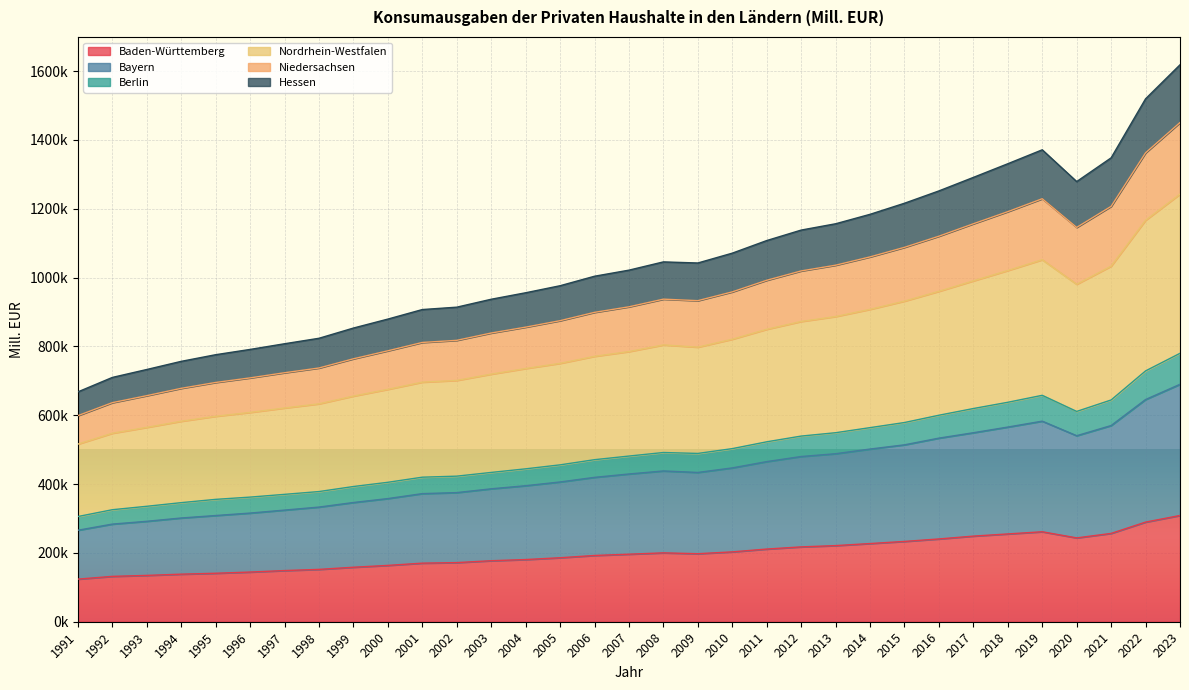

Does the chart display data point markers on the line(s)?

No